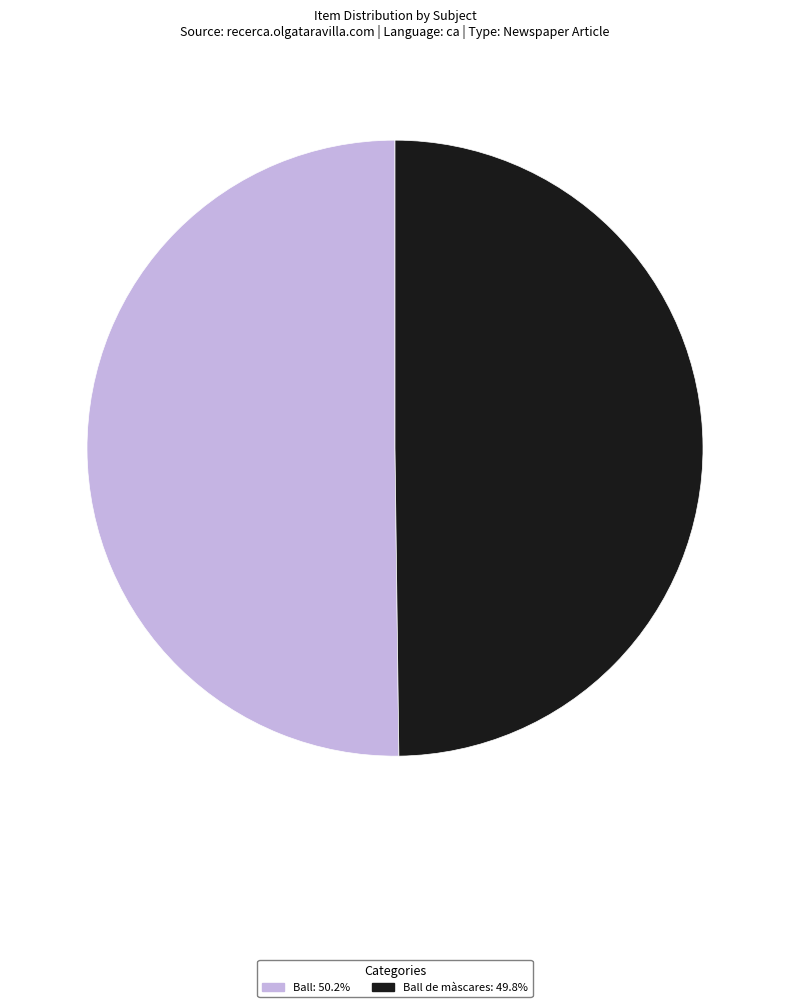

What is the ratio of the value at Ball de màscares: 49.8% to the value at Ball: 50.2%?

1.0